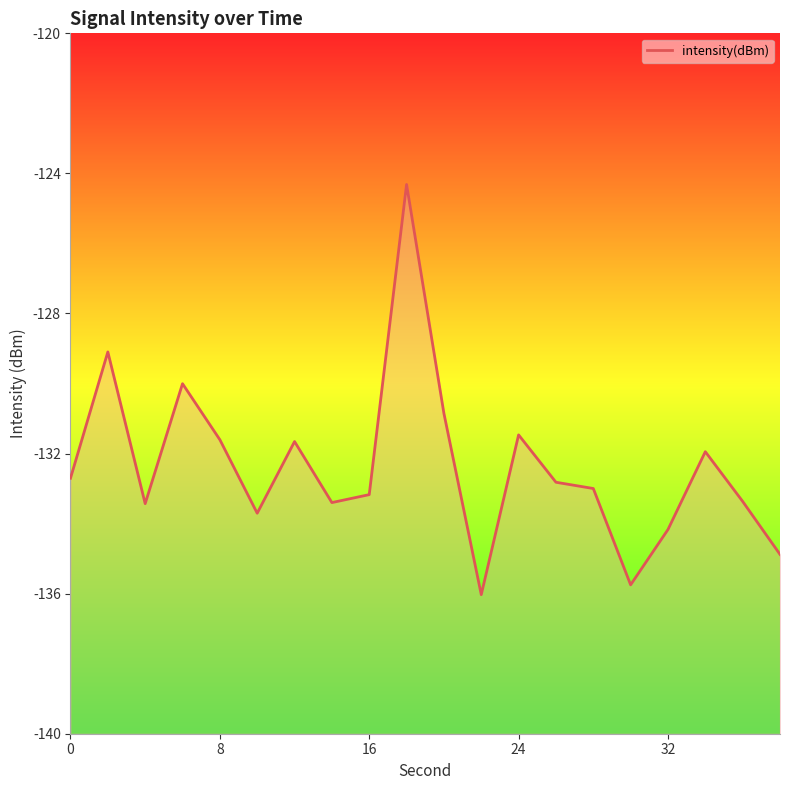

Reading left to right, list all the values displayed in this chart.

-132.7	-129.1	-133.4	-130.0	-131.6	-133.7	-131.7	-133.4	-133.2	-124.3	-130.9	-136.0	-131.5	-132.8	-133.0	-135.7	-134.2	-131.9	-133.4	-134.9